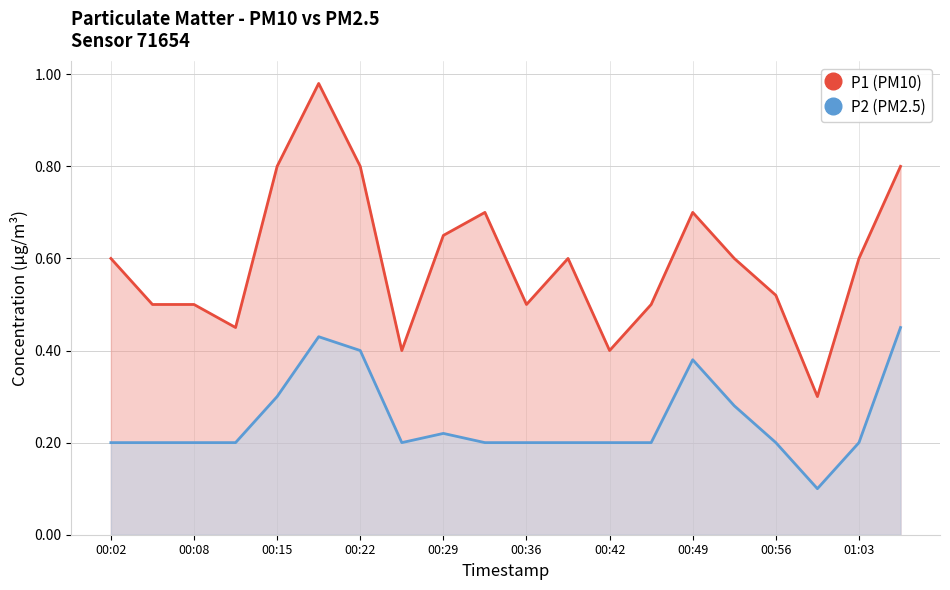

What are all the series names shown in the legend?

P1 (PM10), P2 (PM2.5)